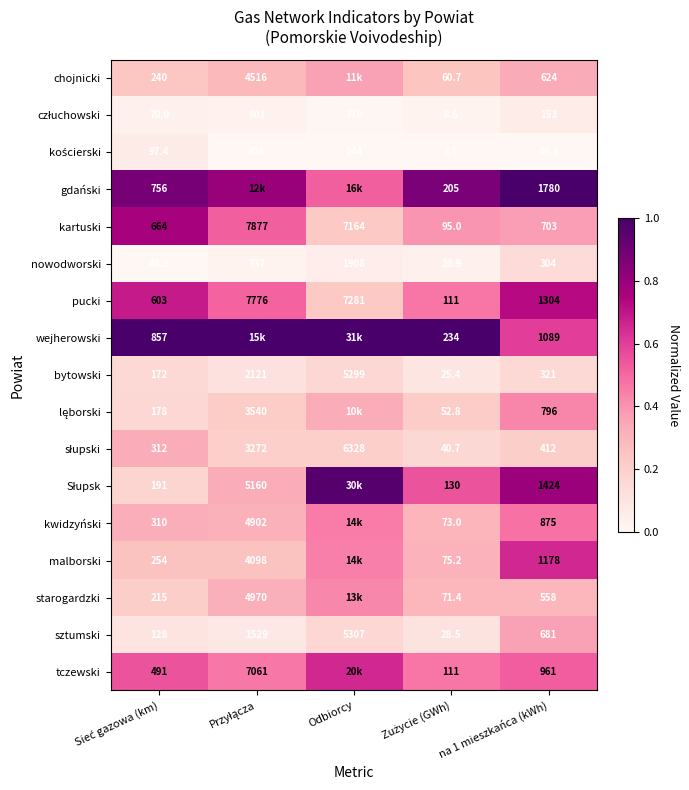

The value of gdański at Sieć gazowa (km) is 1.5. True or false?

False